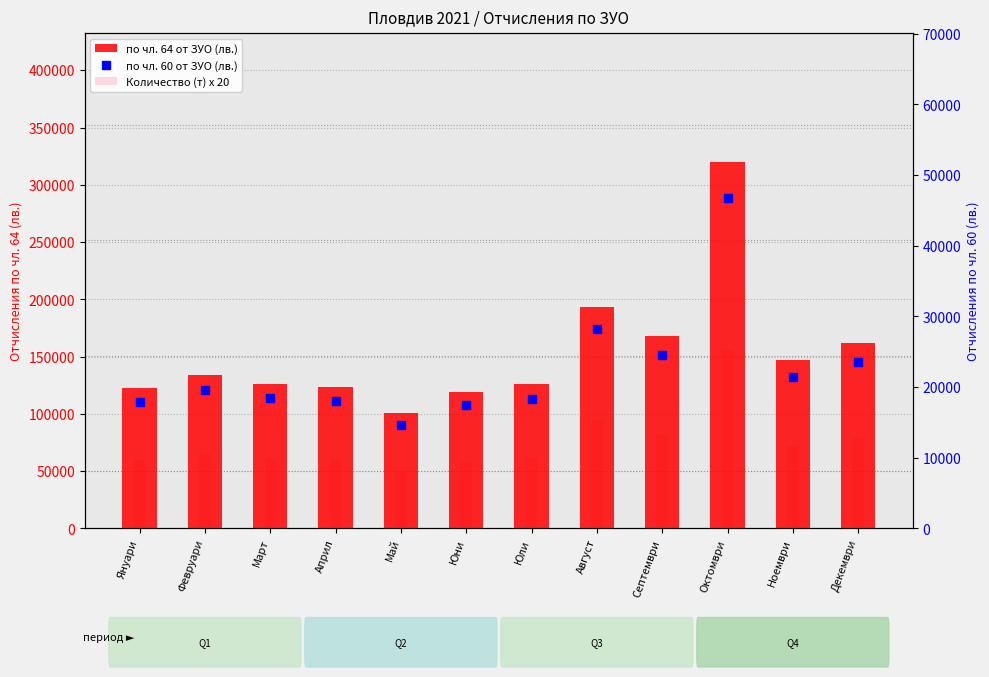

Which series reaches the maximum Y coordinate?

по чл. 64 от ЗУО (лв.)